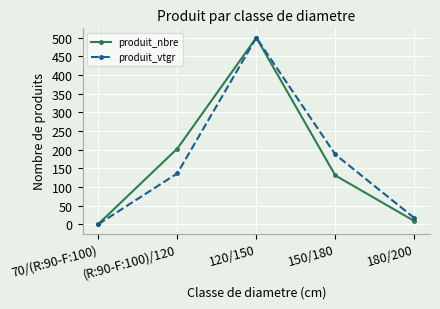

What is the label of the 5th point from the left?

180/200